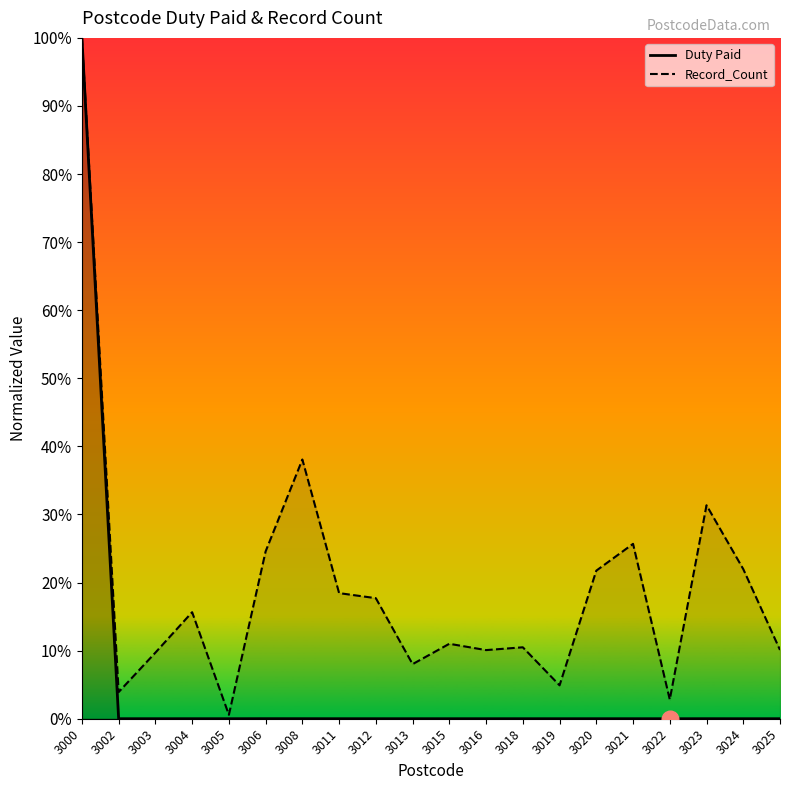

True or false: Record_Count (line) has more than 1 interior local peaks.

True